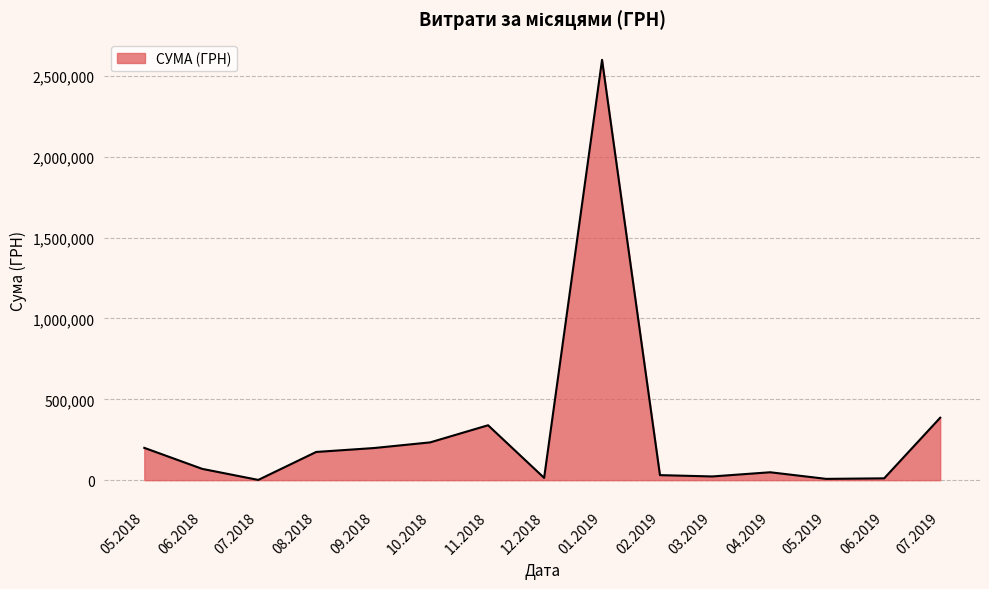

Between 09.2018 and 01.2019, which is larger?

01.2019